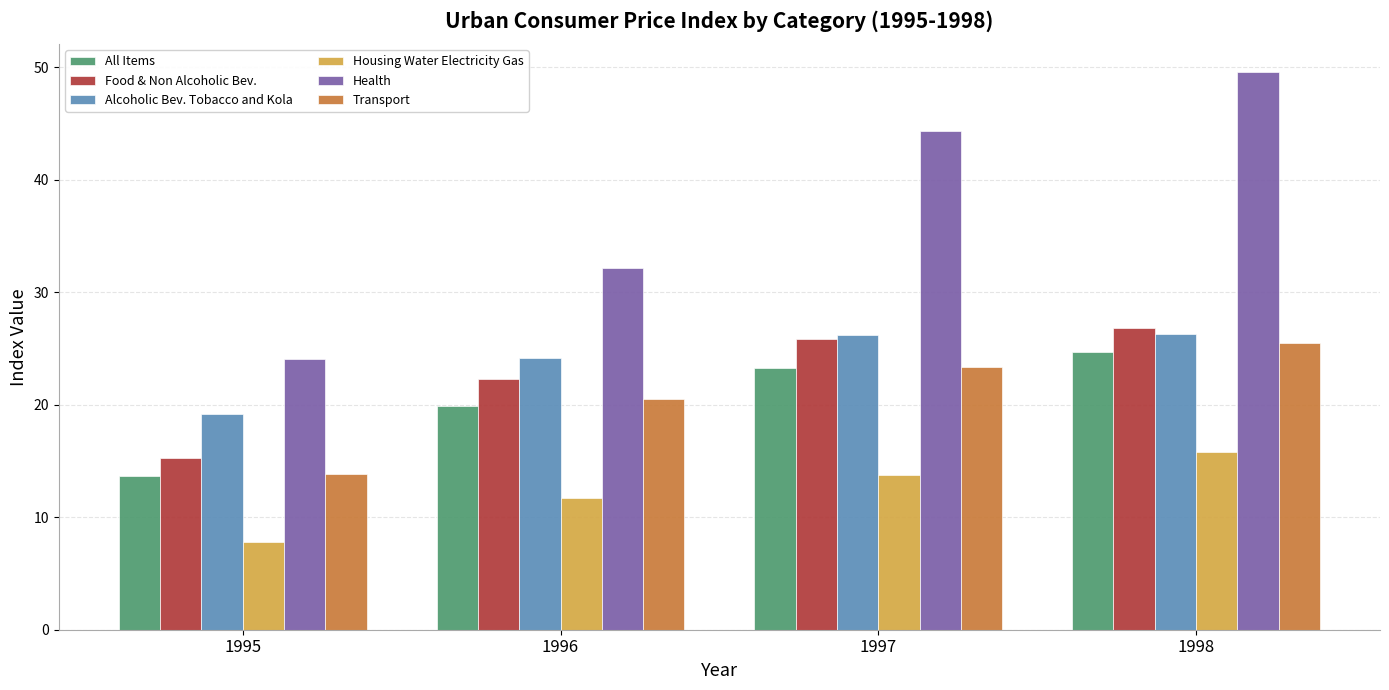

Are the bars grouped side by side (vs. stacked)?

Yes